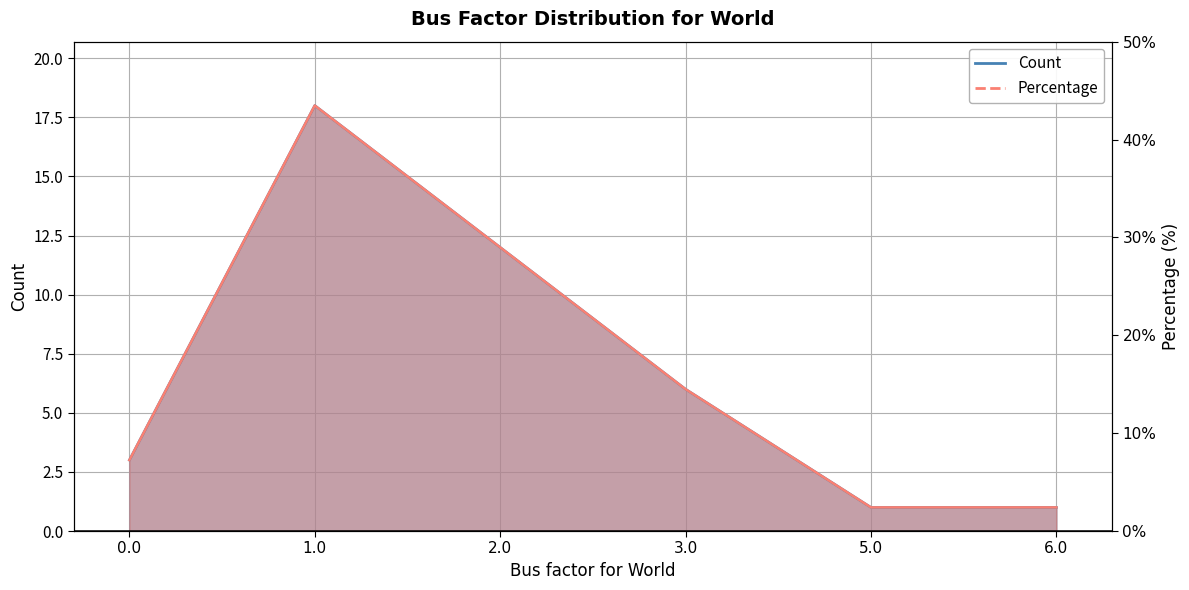

True or false: Percentage and Count intersect in this chart.

False